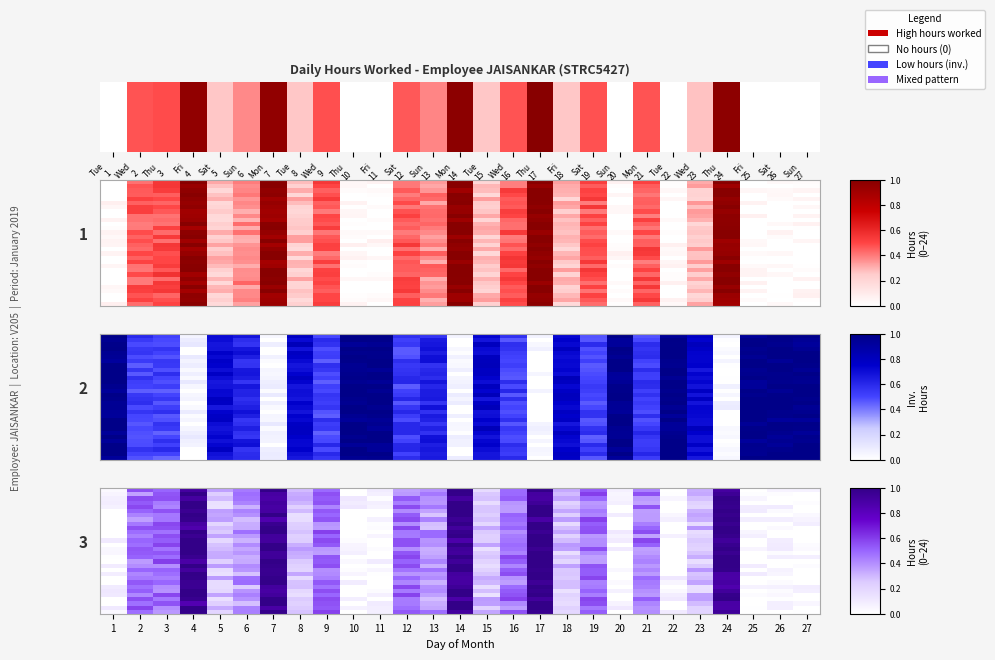

The value of row_6 at Mon
14 is 1.7. True or false?

False